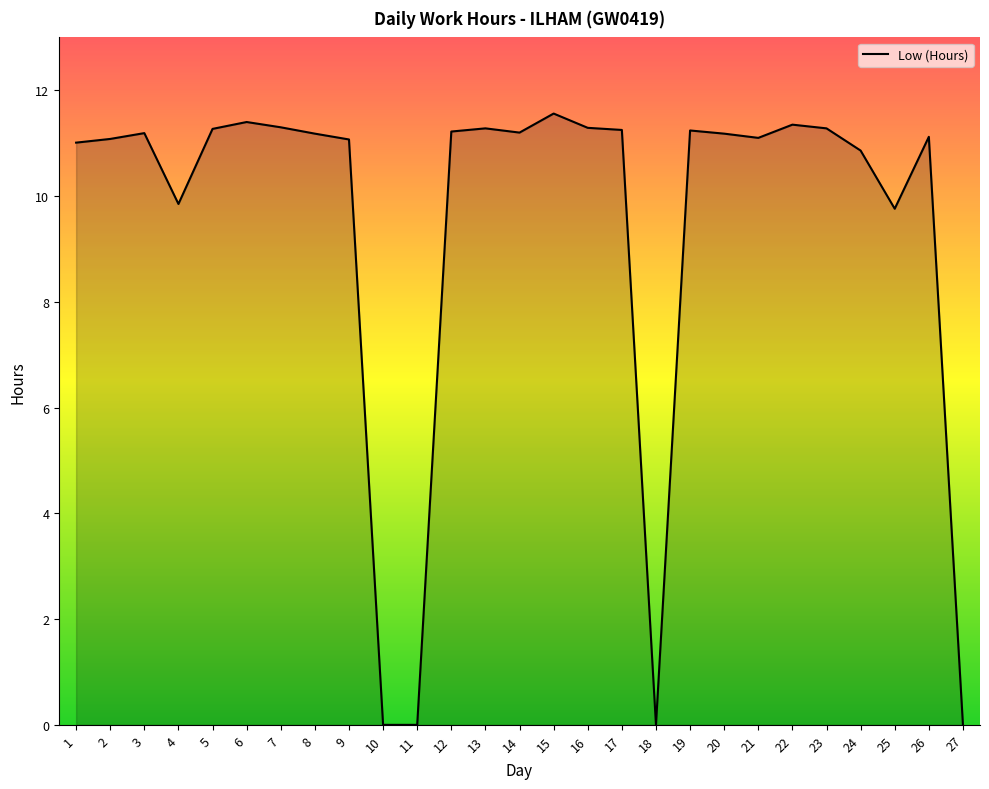

Does the chart display data point markers on the line(s)?

No